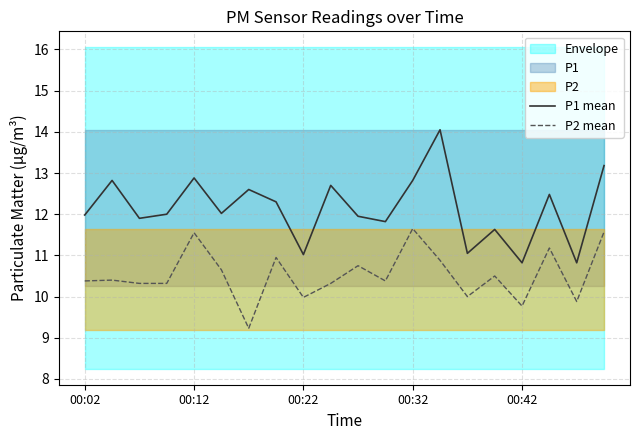

What is the difference between the maximum and minimum values in the P1 mean series?

3.2